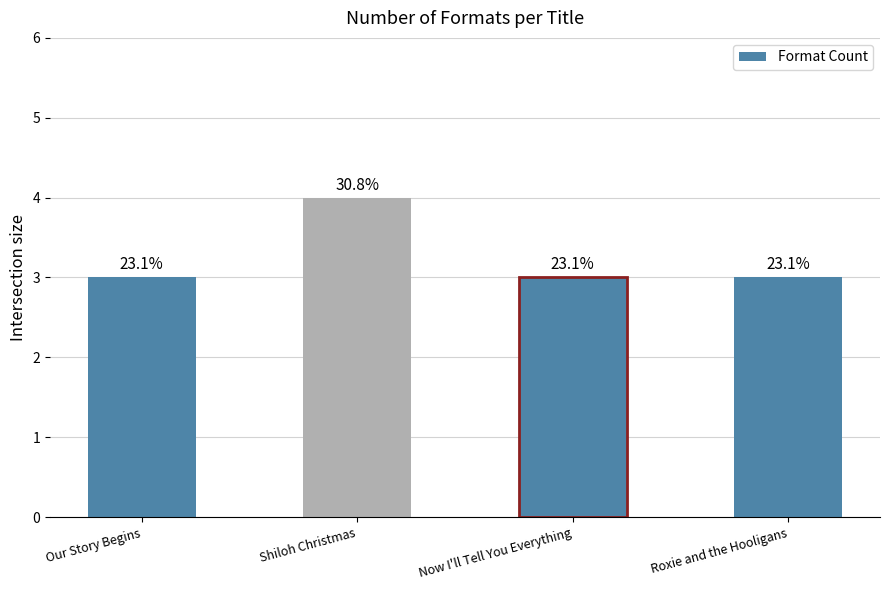

How many bars are there in total?

4